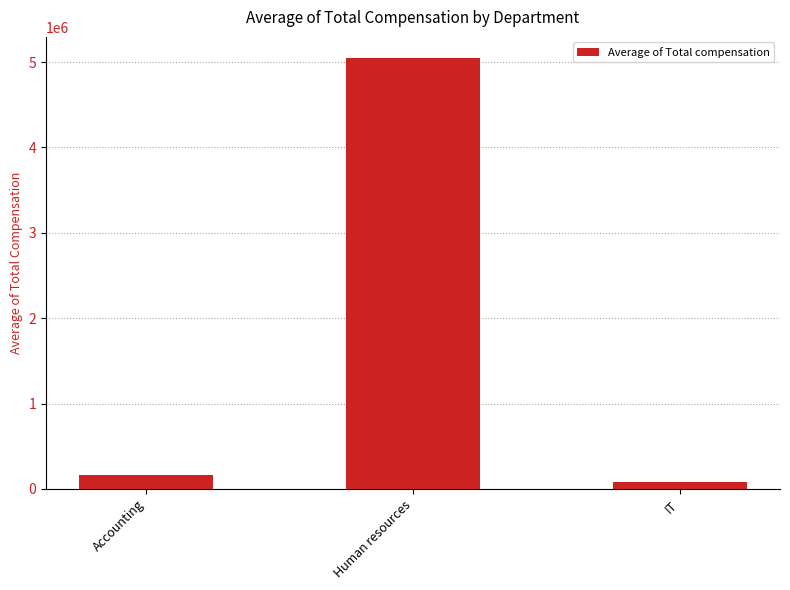

Which has a higher value, IT or Human resources?

Human resources